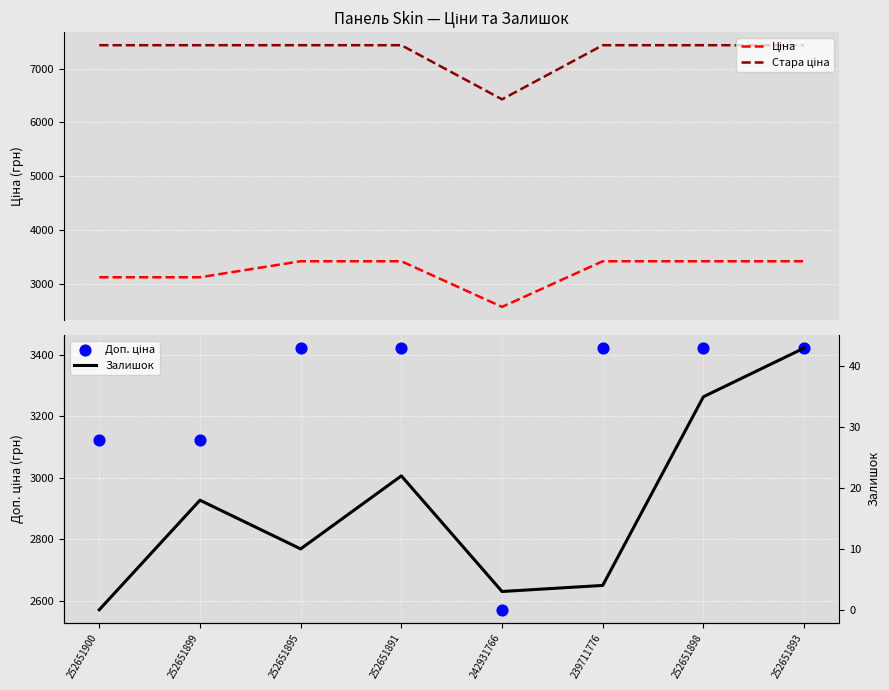

Is the value of Доп. ціна at 252651899 greater than the value of Залишок at 252651898?

Yes